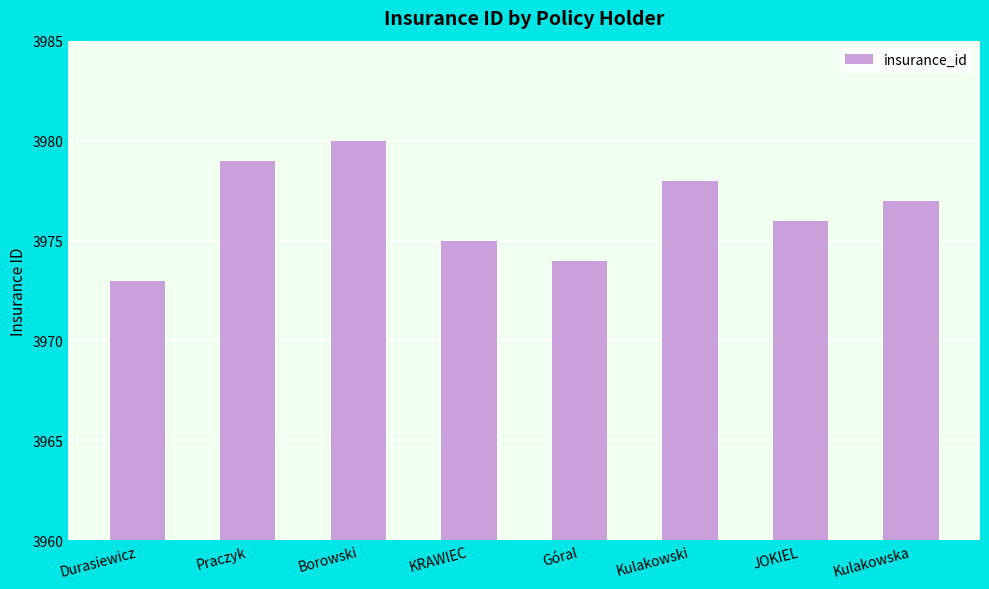

List the labels in order of value, largest first.

Borowski, Praczyk, Kulakowski, Kulakowska, JOKIEL, KRAWIEC, Góral, Durasiewicz